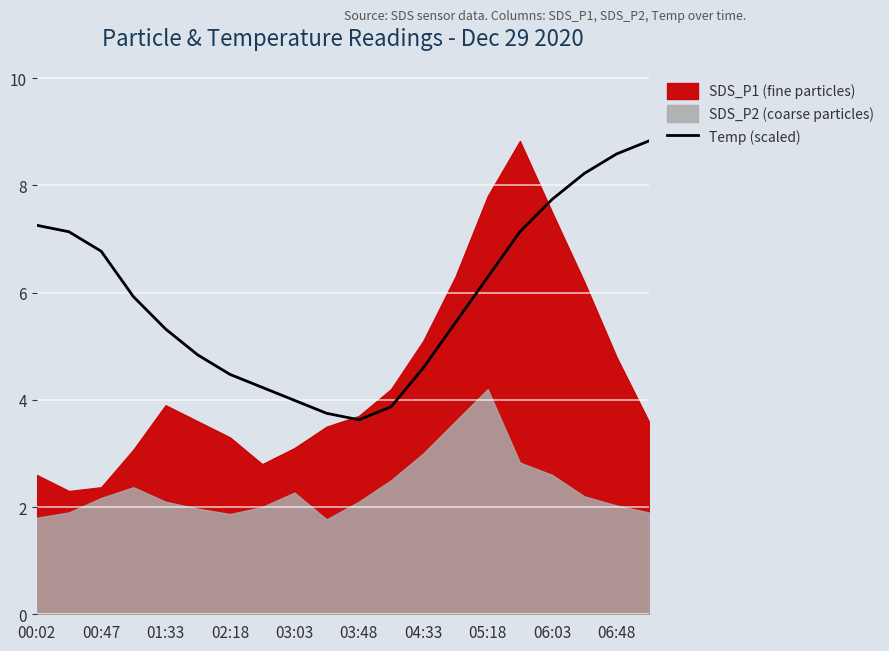

How many data points are above 5?

12